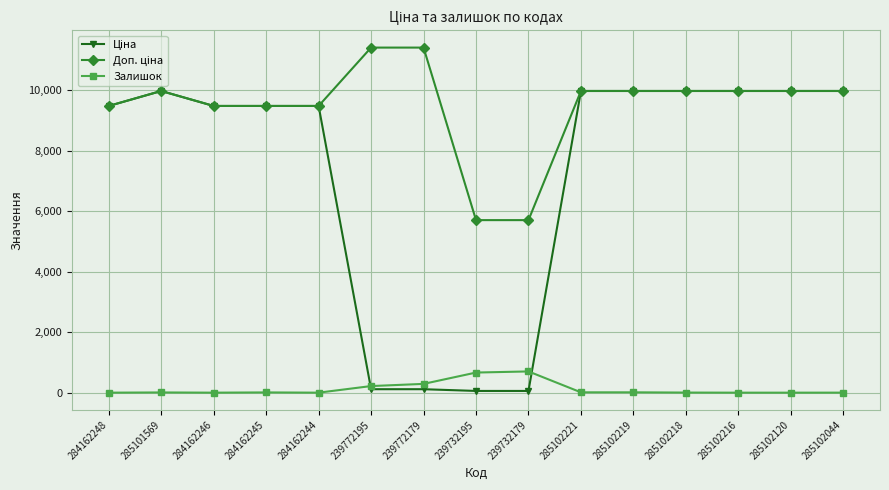

What is the label of the 12th point from the left?

285102218